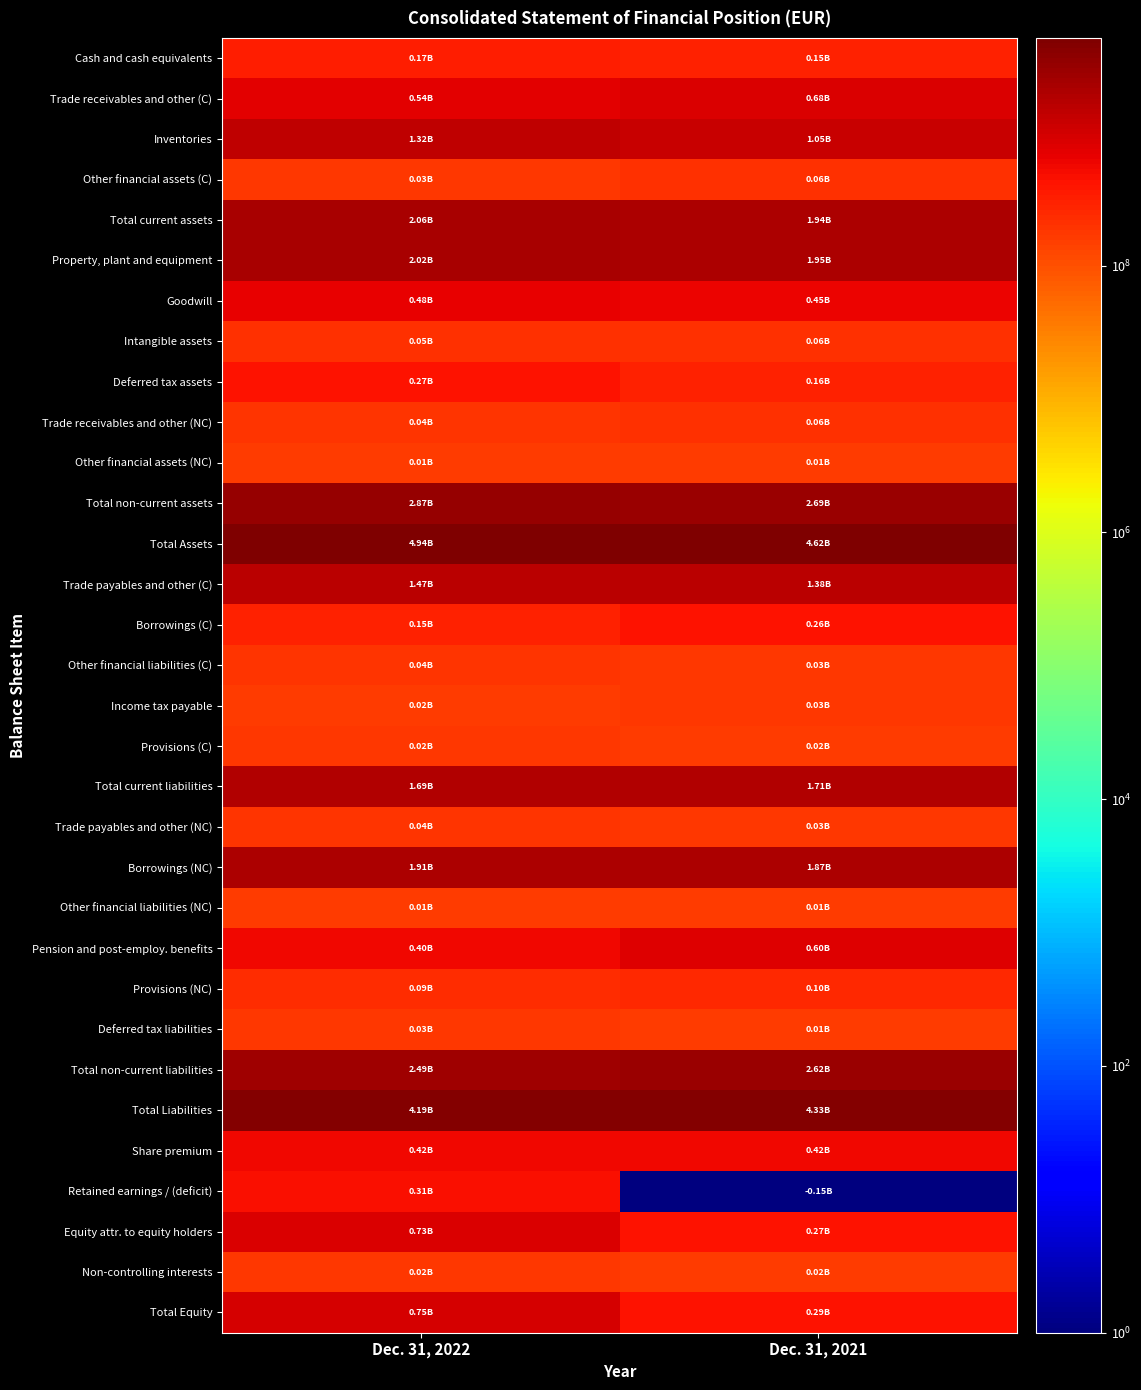

Reading left to right, extract all data points from this chart.

Cash and cash equivalents: Dec. 31, 2022=315000001	Dec. 31, 2021=296000001
Trade receivables and other (C): Dec. 31, 2022=688000001	Dec. 31, 2021=832000001
Inventories: Dec. 31, 2022=1469000001	Dec. 31, 2021=1199000001
Other financial assets (C): Dec. 31, 2022=180000001	Dec. 31, 2021=207000001
Total current assets: Dec. 31, 2022=2205000001	Dec. 31, 2021=2087000001
Property, plant and equipment: Dec. 31, 2022=2166000001	Dec. 31, 2021=2097000001
Goodwill: Dec. 31, 2022=627000001	Dec. 31, 2021=600000001
Intangible assets: Dec. 31, 2022=203000001	Dec. 31, 2021=207000001
Deferred tax assets: Dec. 31, 2022=420000001	Dec. 31, 2021=311000001
Trade receivables and other (NC): Dec. 31, 2022=192000001	Dec. 31, 2021=204000001
Other financial assets (NC): Dec. 31, 2022=157000001	Dec. 31, 2021=161000001
Total non-current assets: Dec. 31, 2022=3020000001	Dec. 31, 2021=2835000001
Total Assets: Dec. 31, 2022=5090000001	Dec. 31, 2021=4773000001
Trade payables and other (C): Dec. 31, 2022=1616000001	Dec. 31, 2021=1526000001
Borrowings (C): Dec. 31, 2022=297000001	Dec. 31, 2021=407000001
Other financial liabilities (C): Dec. 31, 2022=190000001	Dec. 31, 2021=174000001
Income tax payable: Dec. 31, 2022=165000001	Dec. 31, 2021=183000001
Provisions (C): Dec. 31, 2022=170000001	Dec. 31, 2021=169000001
Total current liabilities: Dec. 31, 2022=1842000001	Dec. 31, 2021=1863000001
Trade payables and other (NC): Dec. 31, 2022=192000001	Dec. 31, 2021=181000001
Borrowings (NC): Dec. 31, 2022=2057000001	Dec. 31, 2021=2020000001
Other financial liabilities (NC): Dec. 31, 2022=163000001	Dec. 31, 2021=155000001
Pension and post-employ. benefits: Dec. 31, 2022=552000001	Dec. 31, 2021=748000001
Provisions (NC): Dec. 31, 2022=239000001	Dec. 31, 2021=246000001
Deferred tax liabilities: Dec. 31, 2022=177000001	Dec. 31, 2021=163000001
Total non-current liabilities: Dec. 31, 2022=2635000001	Dec. 31, 2021=2768000001
Total Liabilities: Dec. 31, 2022=4338000001	Dec. 31, 2021=4482000001
Share premium: Dec. 31, 2022=569000001	Dec. 31, 2021=569000001
Retained earnings / (deficit): Dec. 31, 2022=457000001	Dec. 31, 2021=1
Equity attr. to equity holders: Dec. 31, 2022=880000001	Dec. 31, 2021=423000001
Non-controlling interests: Dec. 31, 2022=170000001	Dec. 31, 2021=166000001
Total Equity: Dec. 31, 2022=901000001	Dec. 31, 2021=440000001